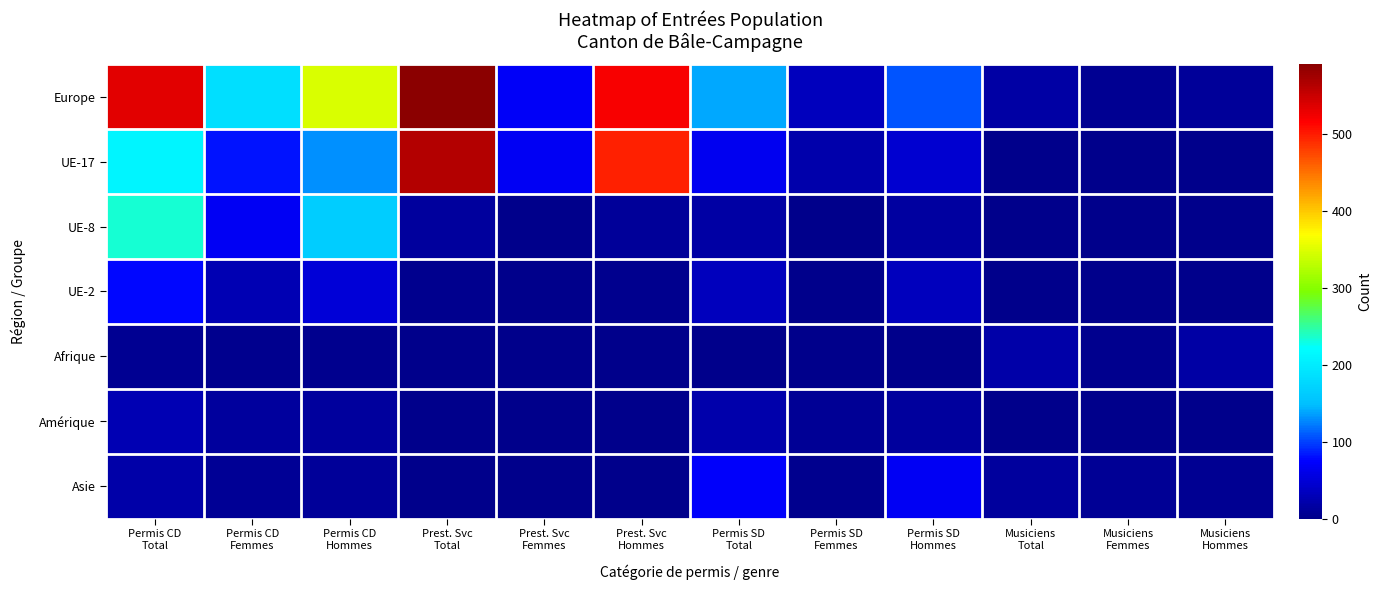

Between Permis CD
Hommes and Permis SD
Total, which is larger?

Permis CD
Hommes